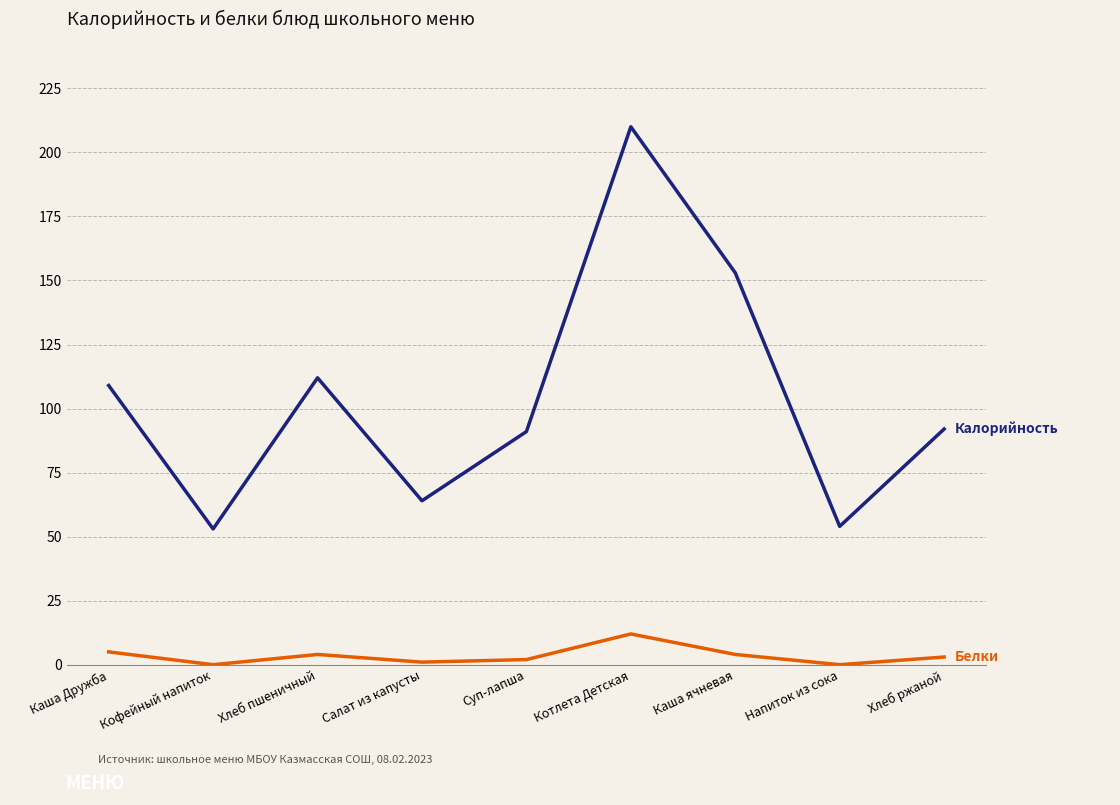

At which category is the sum across all series the highest?

Котлета Детская